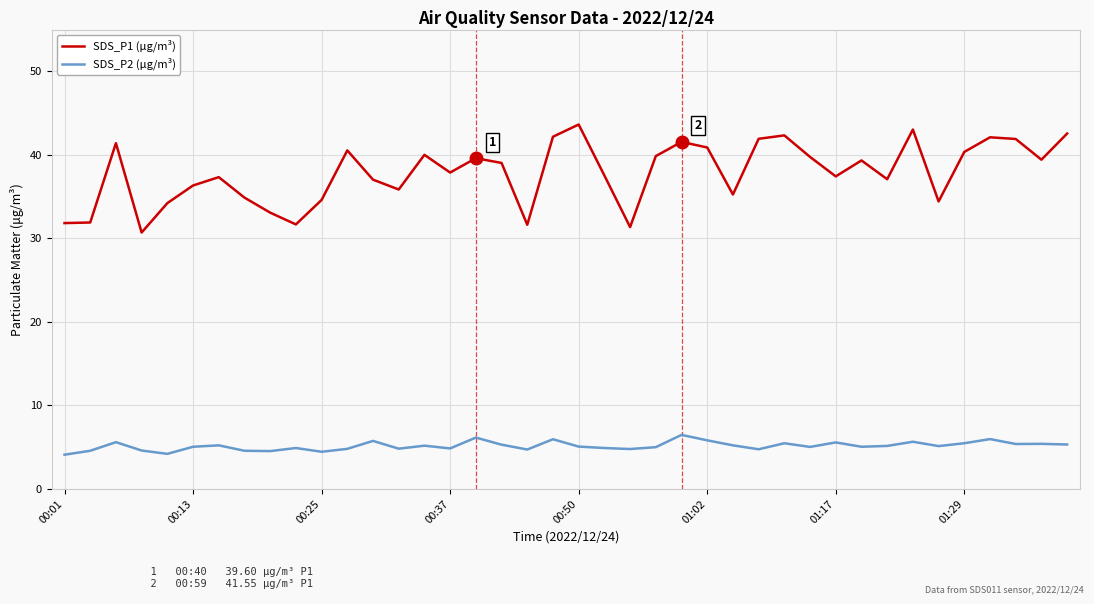

What is the smallest value displayed?

4.1